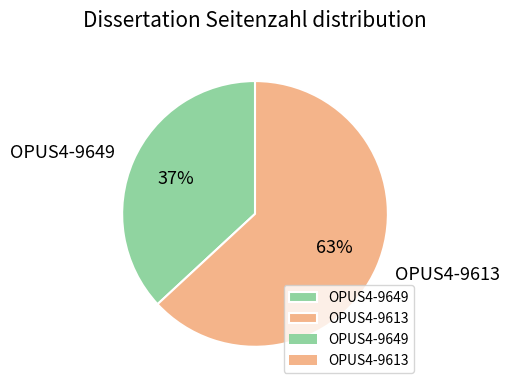

To the nearest percent, what is the average slice percentage?

50%